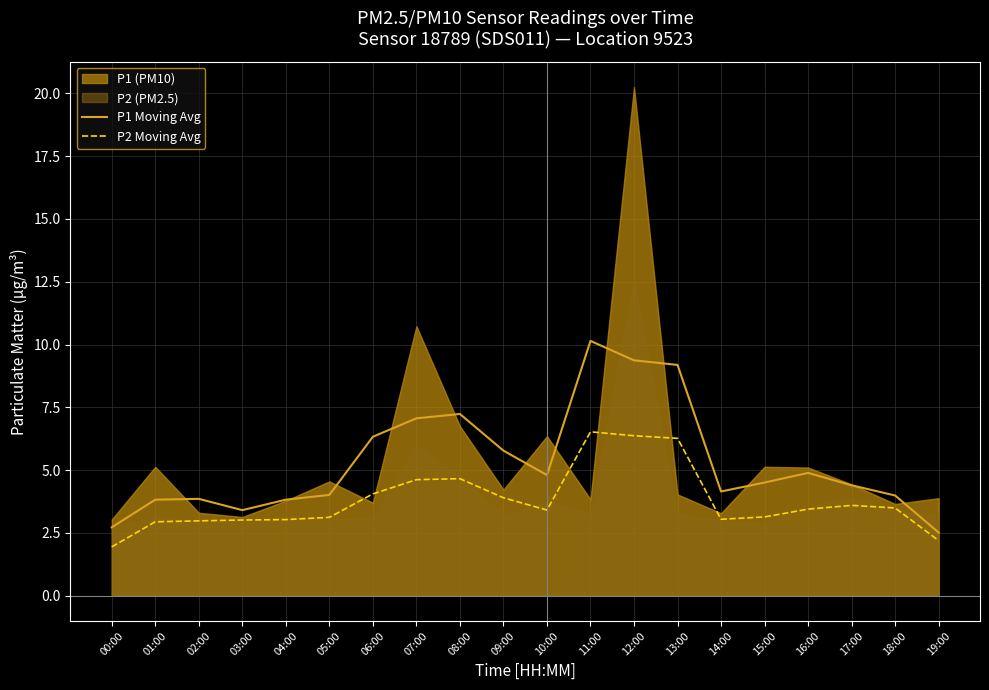

True or false: P1 Moving Avg has a value of 0.7 at 00:00.

False